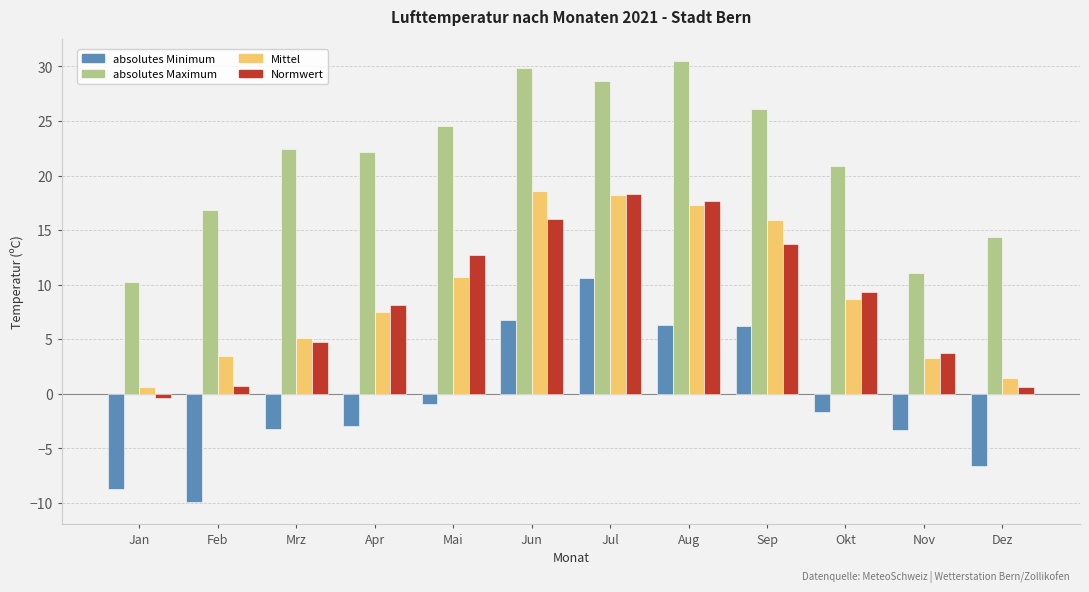

Rank the series at Apr from lowest to highest value.

absolutes Minimum, Mittel, Normwert, absolutes Maximum